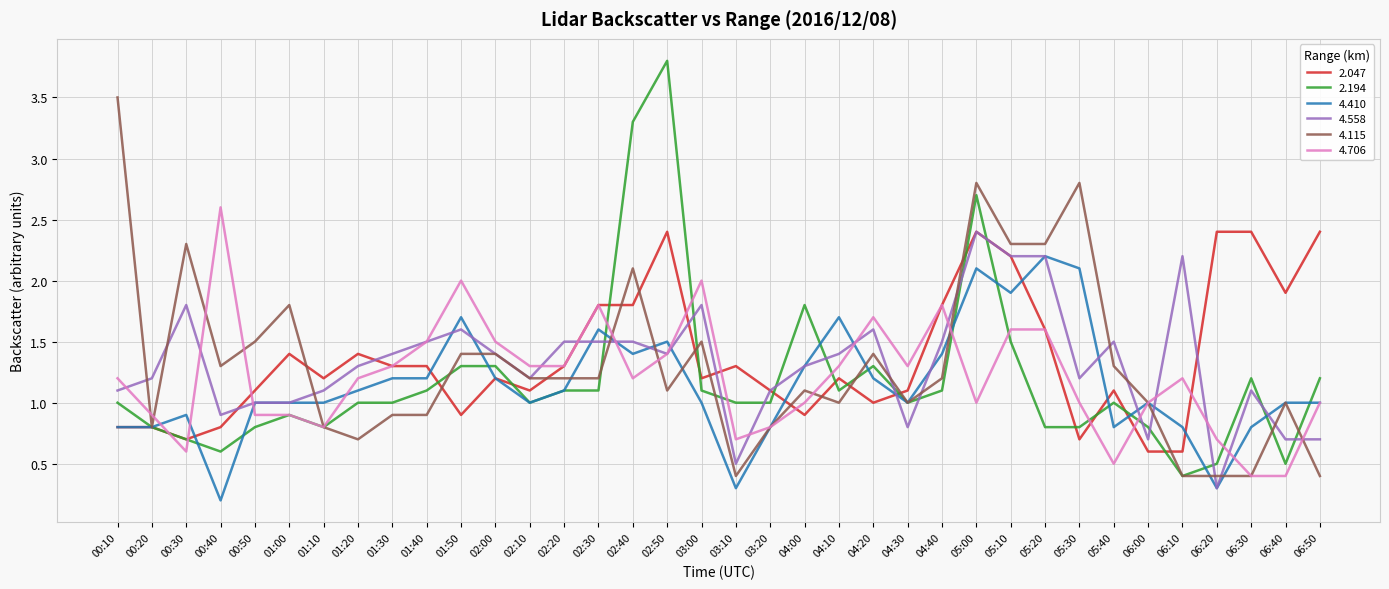

What is the total value across all series at 03:20?

5.6